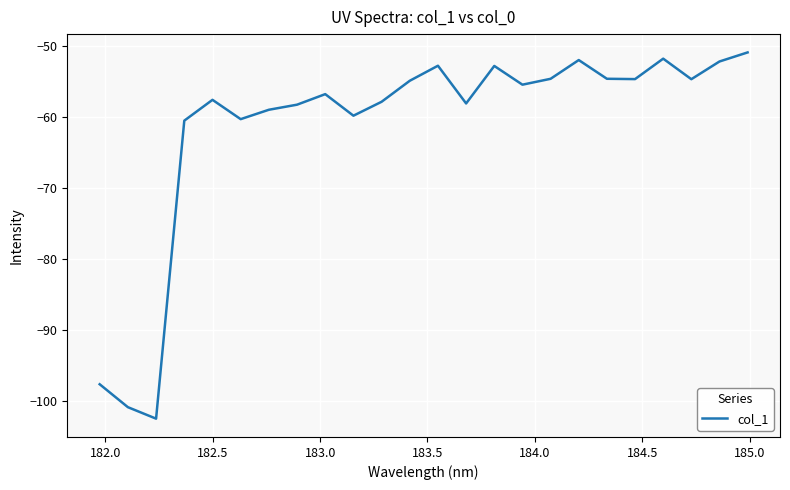

What is the difference between the maximum and minimum values?

51.7